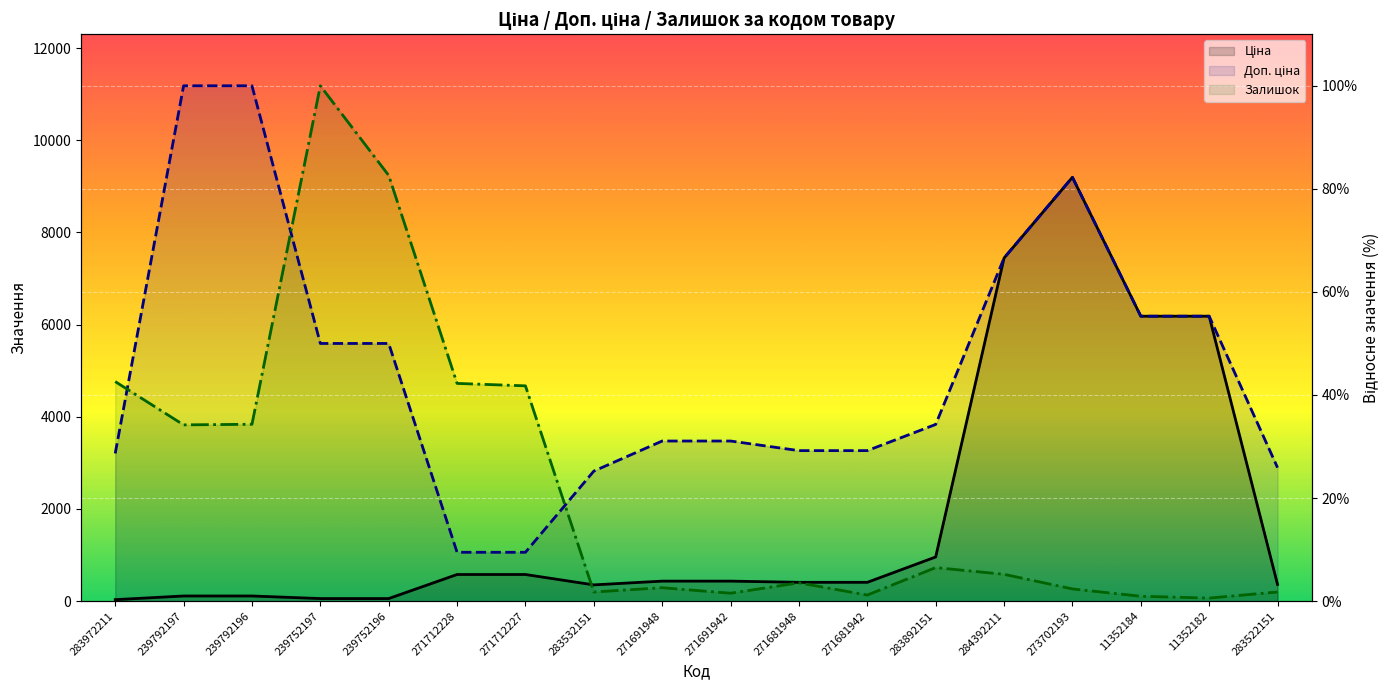

List the series in order of their overall mean, lowest first.

Ціна, Залишок, Доп. ціна